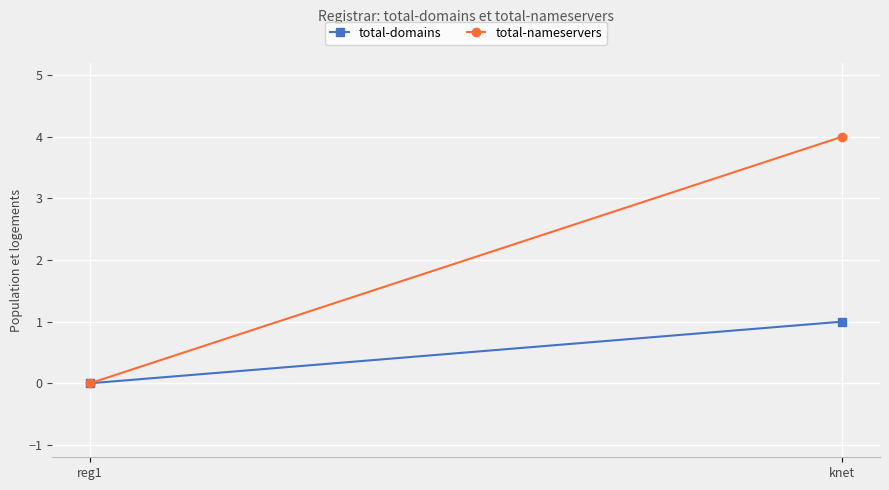

Which series has the widest spread of values?

total-nameservers